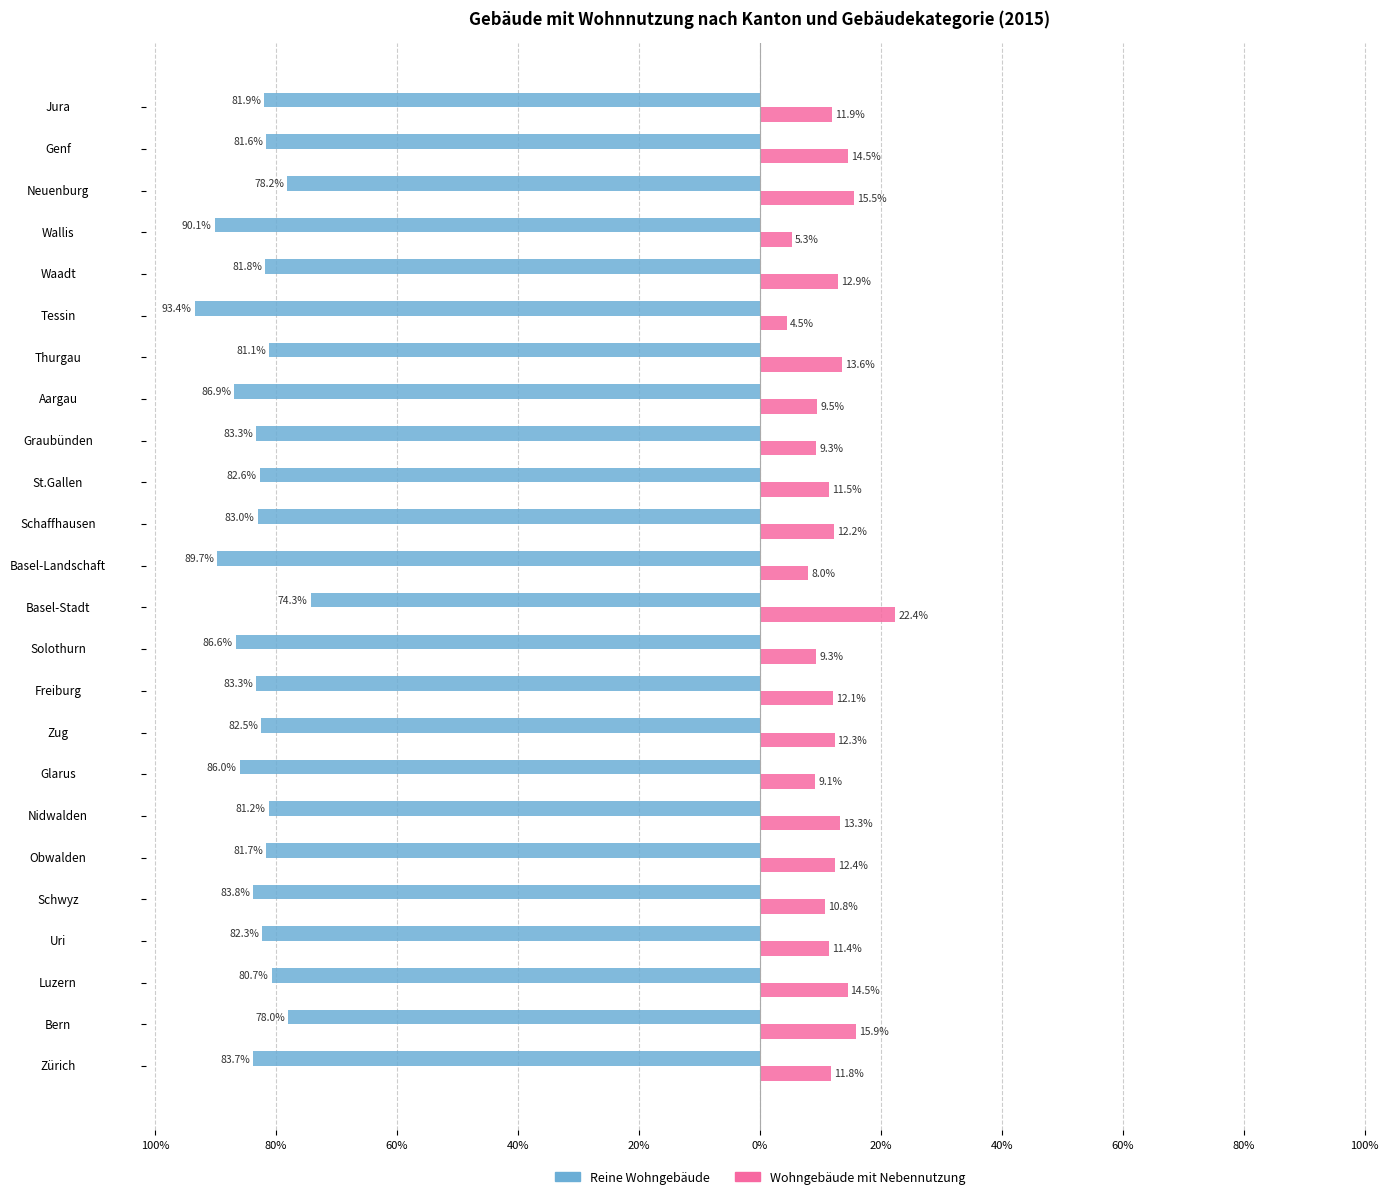

What are all the series names shown in the legend?

Reine Wohngebäude, Wohngebäude mit Nebennutzung